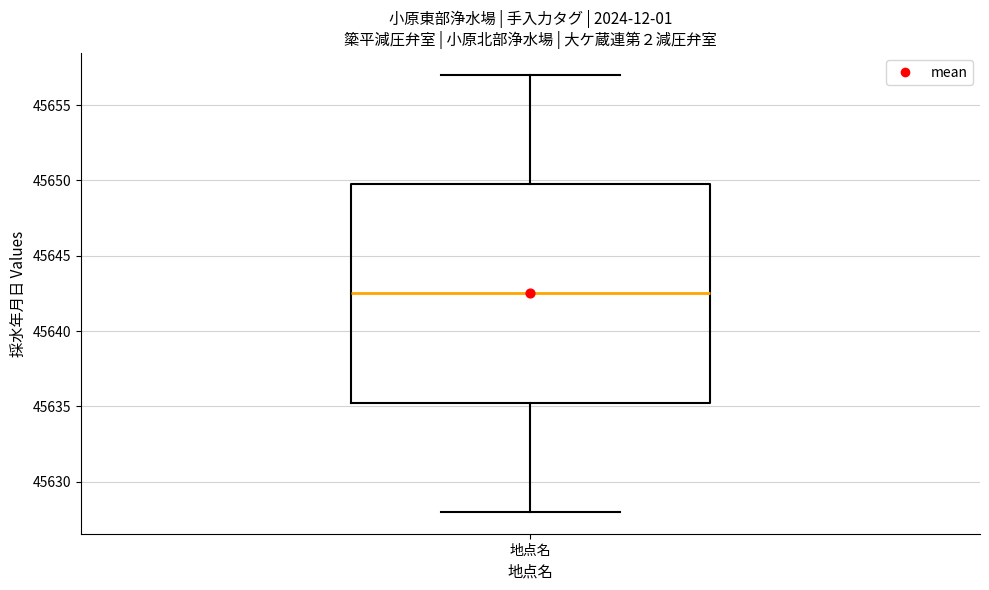

Read this box plot against the y-axis: the position of the median line, the range covered by the box, and the ends of both whiskers. The values are not printed on the chart, so give them approximately, as read against the axis.

median 45642.5, box 45635.5 to 45650.0, whiskers 45628.0 to 45657.0